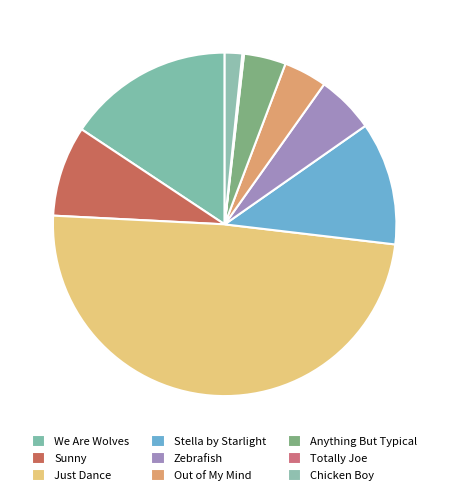

Which has a higher value, Just Dance or We Are Wolves?

Just Dance